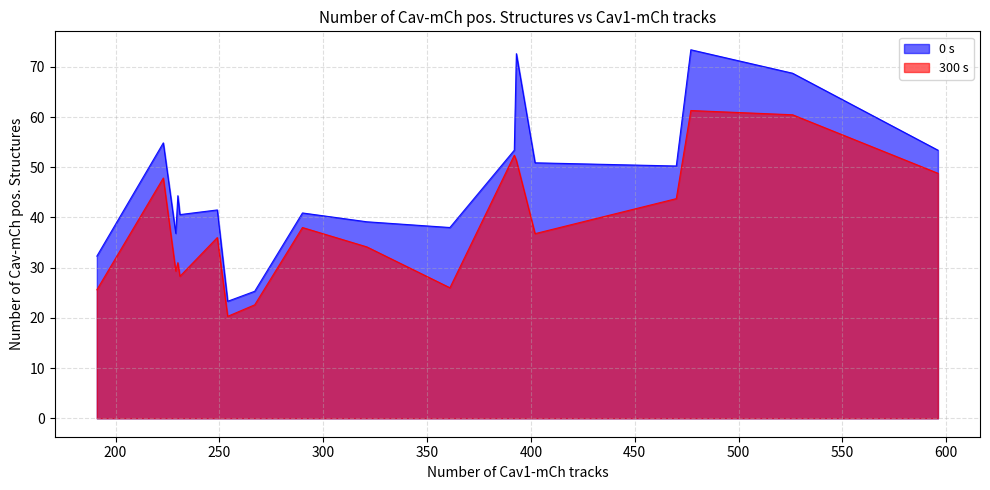

What value does the 300 s series have at 249?

36.0